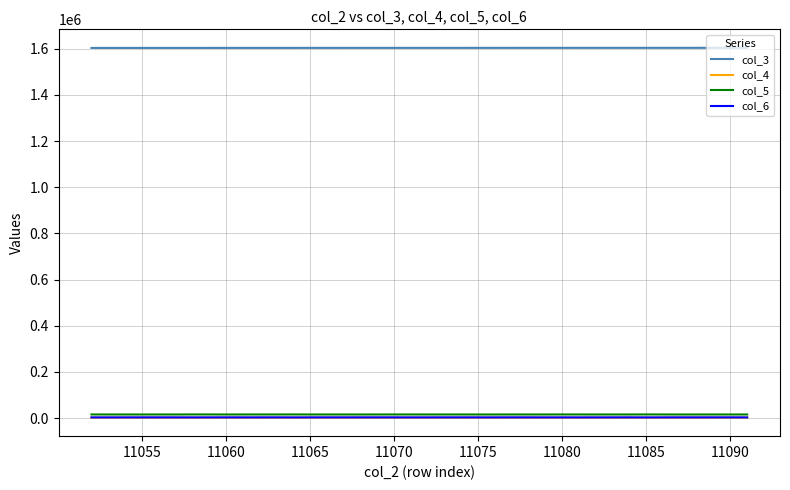

At how many categories does at least one series exceed 599948?

40